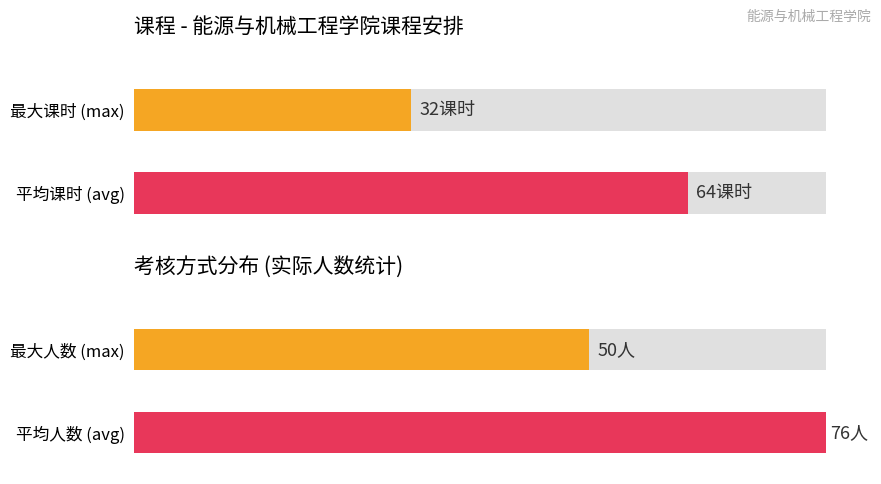

The value of 临港校区 at 10 is 93. True or false?

False